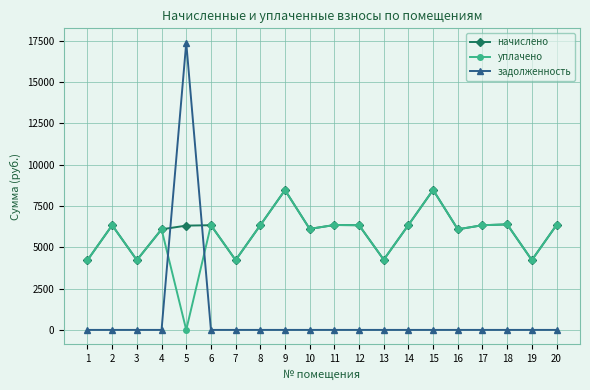

What is the value of the уплачено point at the 14th from the left?

6346.6